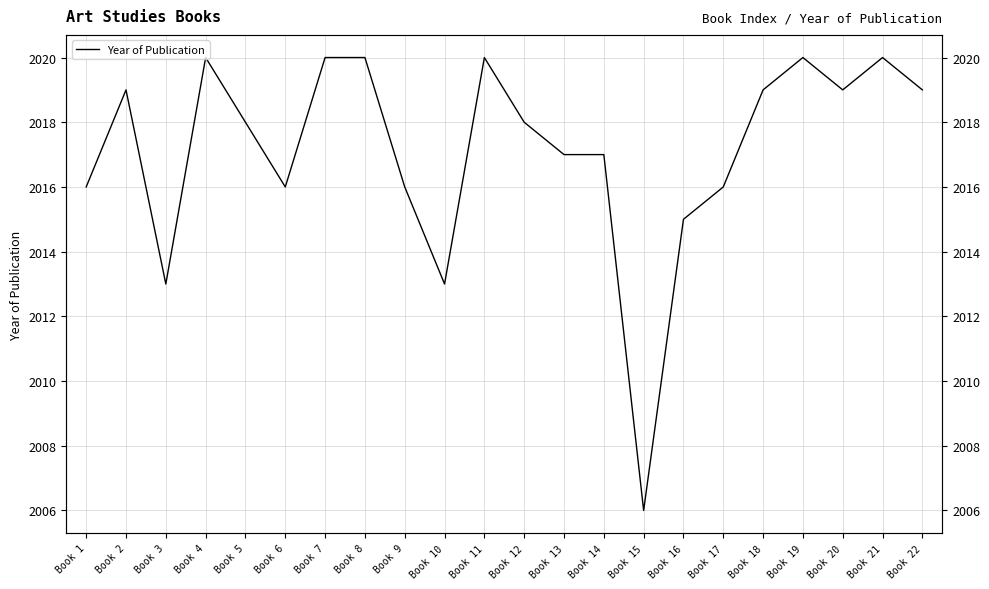

The value at Book 10 is 2013. True or false?

True